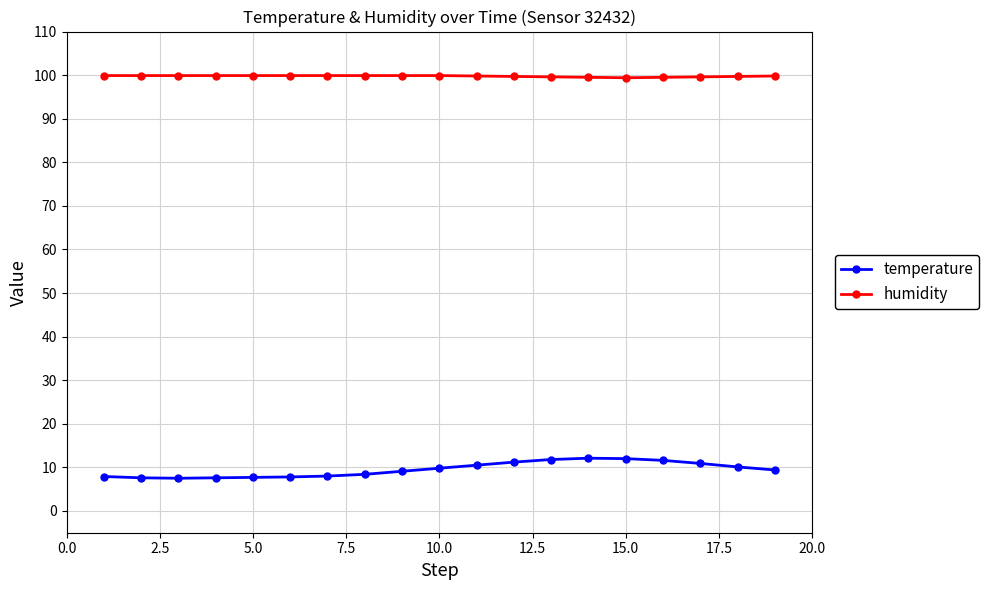

What is the greatest value displayed?

99.9